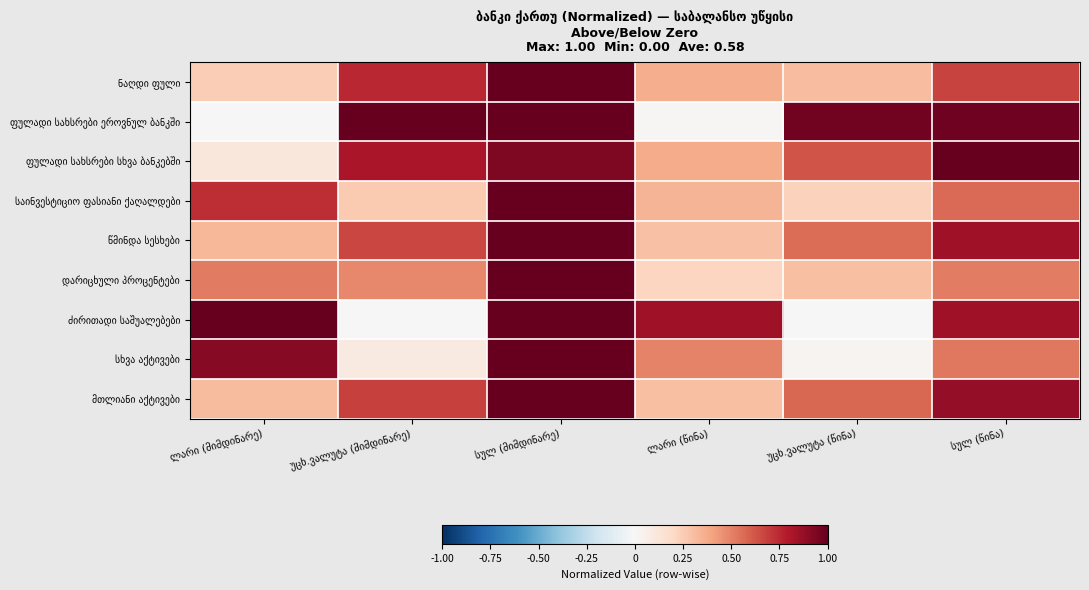

Which category has the highest value in the ფულადი სახსრები სხვა ბანკებში series?

სულ (წინა)